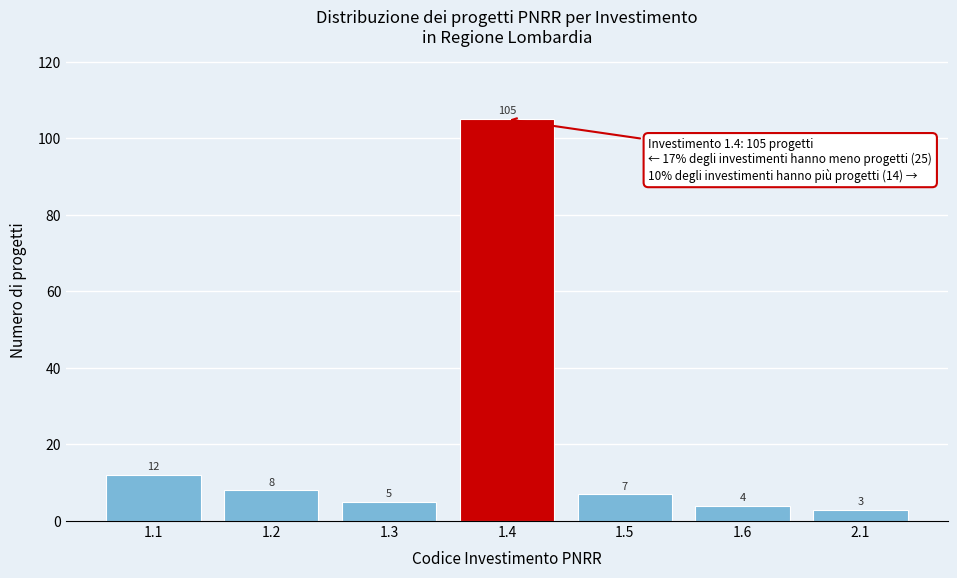

Reading right to left, what are all the values shown in this chart?

3	4	7	105	5	8	12